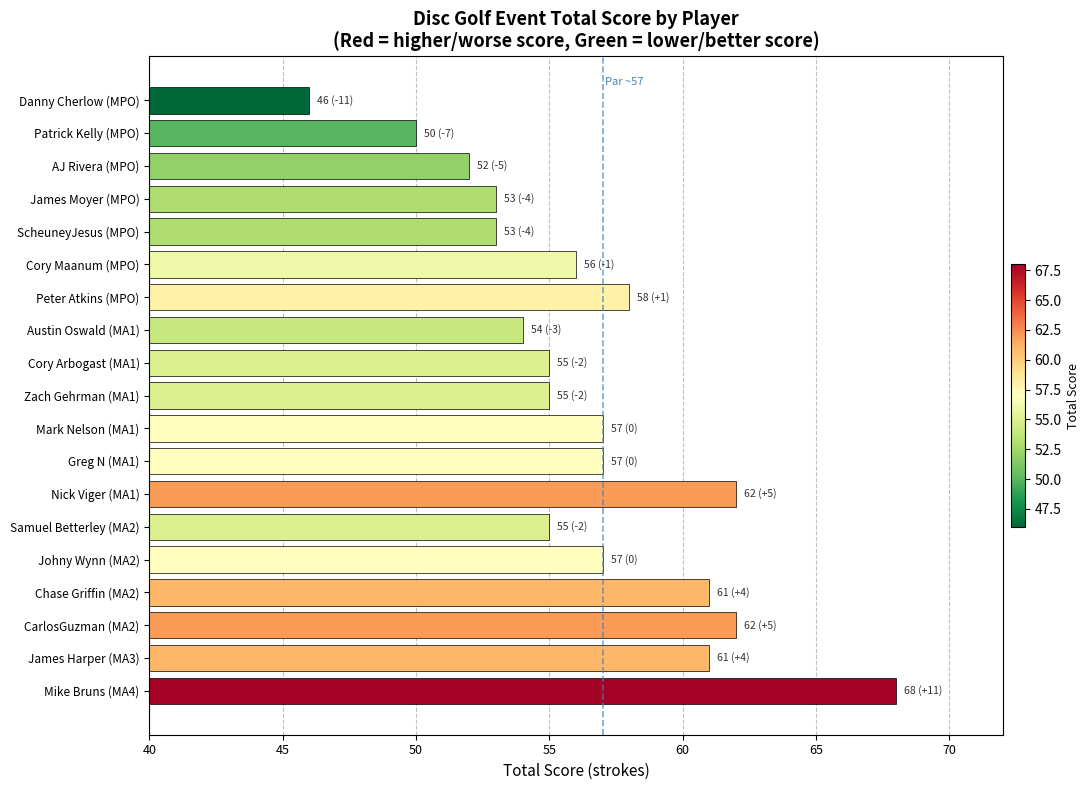

What is the change in value from Cory Maanum (MPO) to Mark Nelson (MA1)?

+1